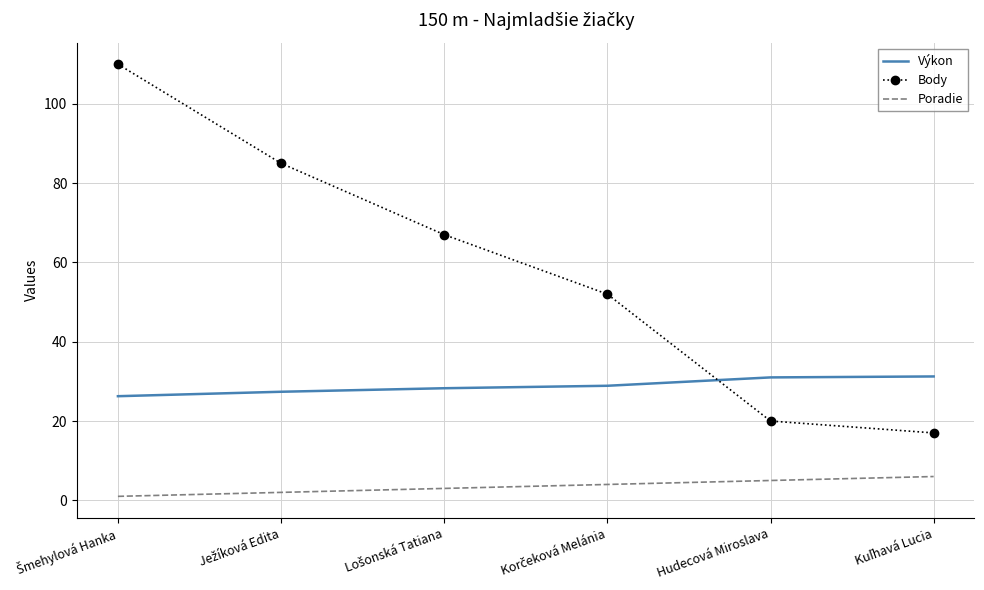

What is the spread (max minus min) of values at Hudecová Miroslava?

26.0